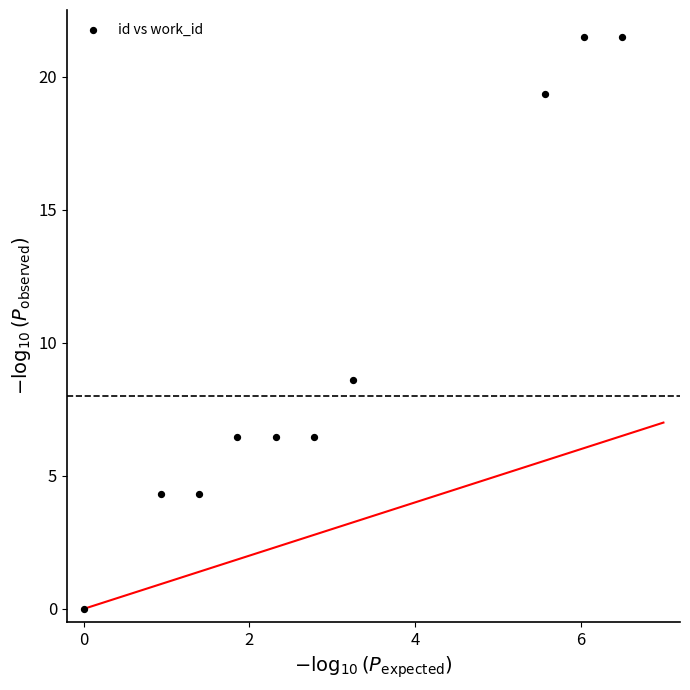

What is the range of Y values (max minus min)?

21.5